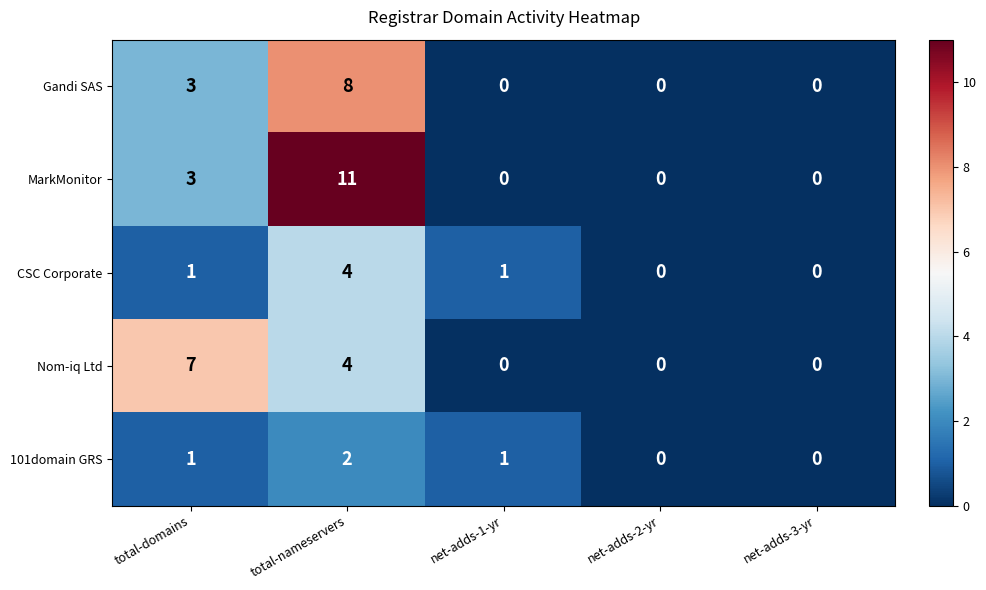

Reading left to right, list all the values displayed in this chart.

Gandi SAS: total-domains=3	total-nameservers=8	net-adds-1-yr=0	net-adds-2-yr=0	net-adds-3-yr=0
MarkMonitor: total-domains=3	total-nameservers=11	net-adds-1-yr=0	net-adds-2-yr=0	net-adds-3-yr=0
CSC Corporate: total-domains=1	total-nameservers=4	net-adds-1-yr=1	net-adds-2-yr=0	net-adds-3-yr=0
Nom-iq Ltd: total-domains=7	total-nameservers=4	net-adds-1-yr=0	net-adds-2-yr=0	net-adds-3-yr=0
101domain GRS: total-domains=1	total-nameservers=2	net-adds-1-yr=1	net-adds-2-yr=0	net-adds-3-yr=0